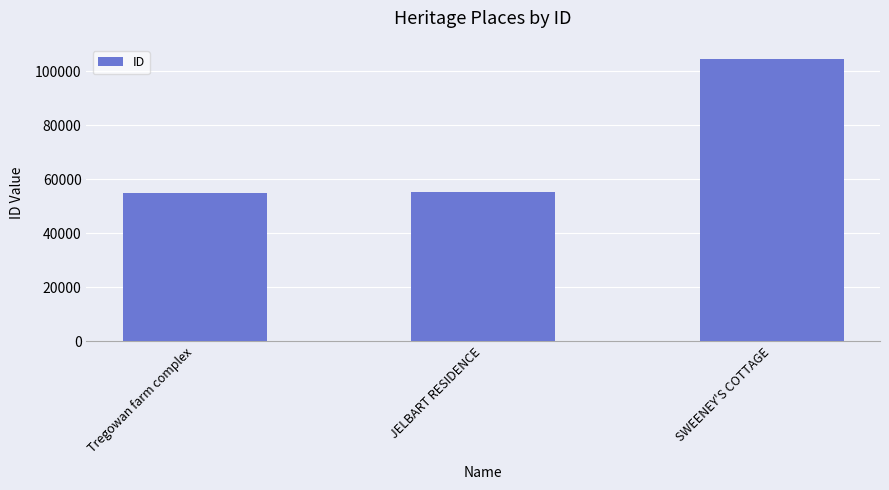

What is the difference between the maximum and minimum values?

49513